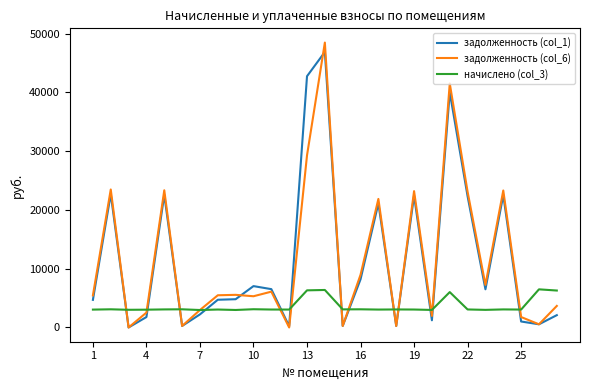

Count the number of categories in the chart.

27